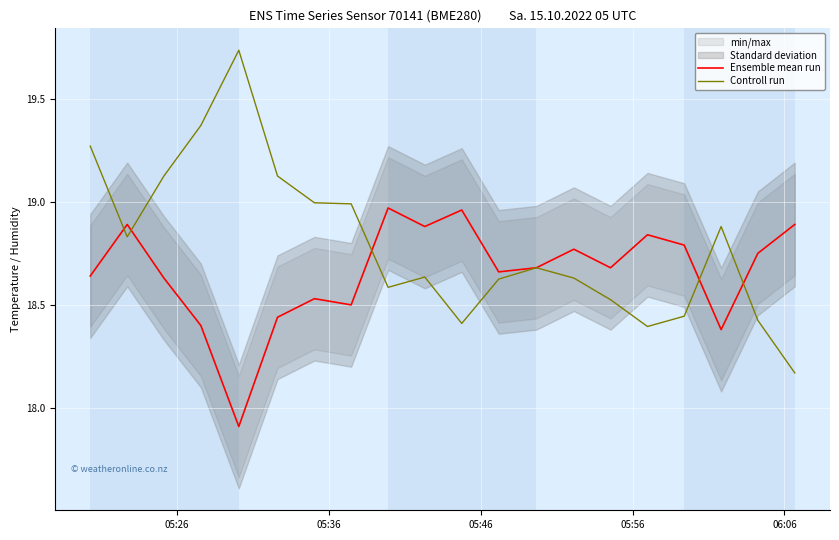

Rank the series by their average value, from highest to lowest.

Controll run, Ensemble mean run